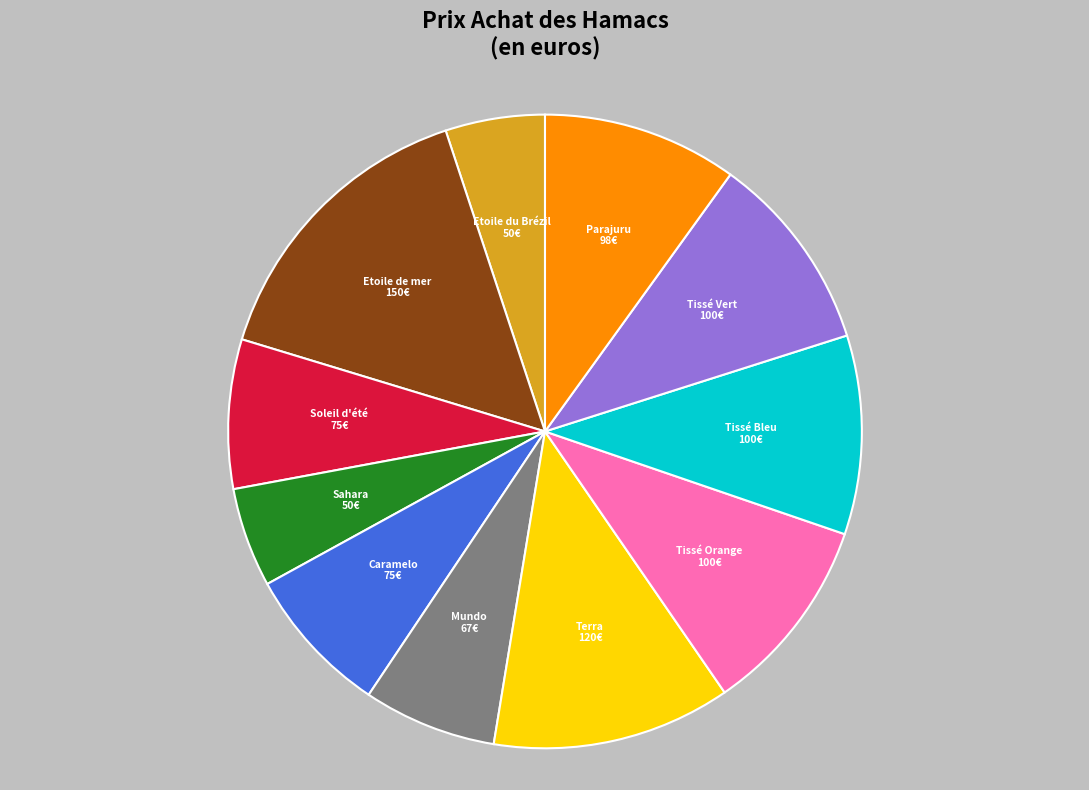

How many slices are in this pie chart?

11